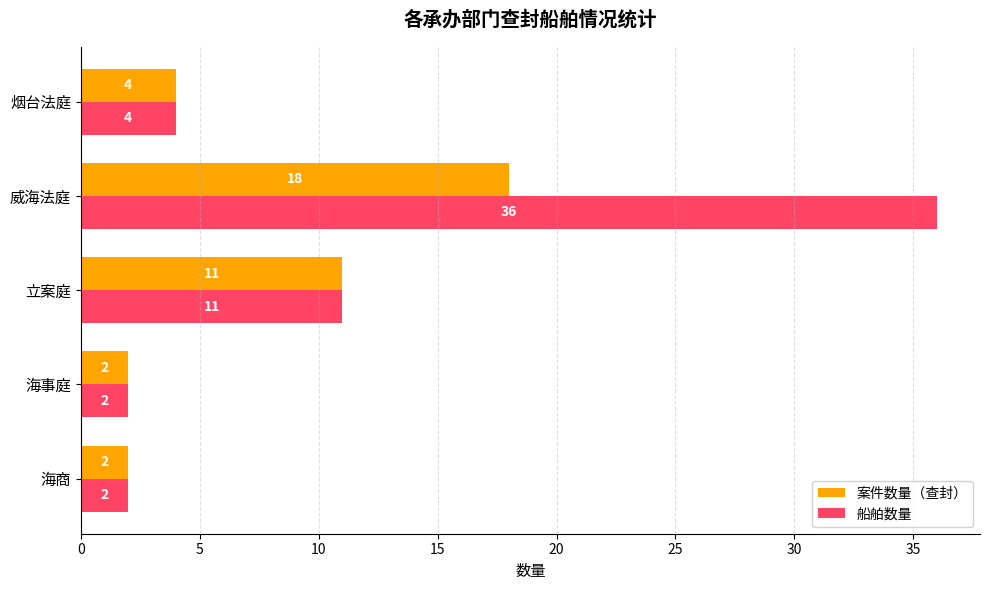

List the series in order of their peak value, lowest first.

案件数量（查封）, 船舶数量